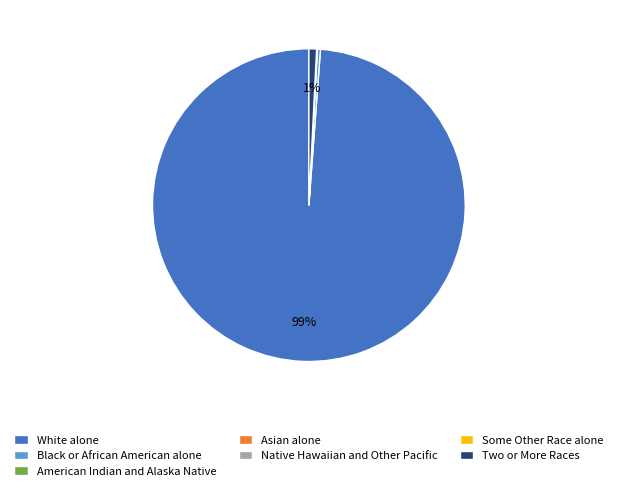

Does Two or More Races represent more than half of the total?

No